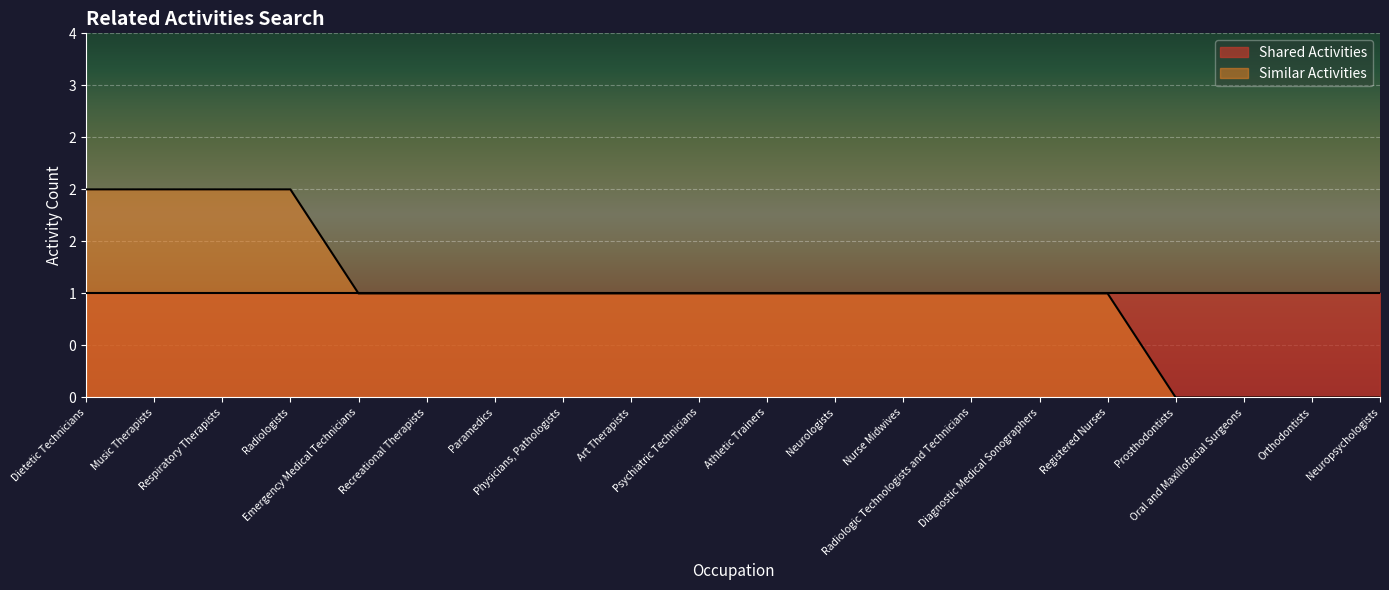

True or false: there are more than 2 points higher than both neighbors.

False